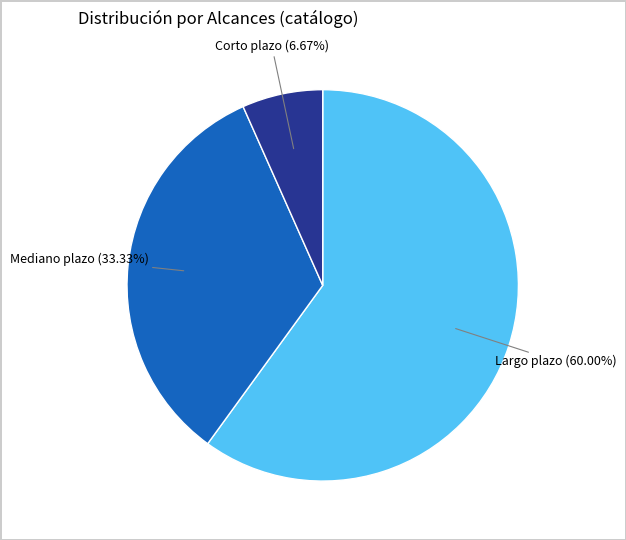

To the nearest percent, what percentage of the pie is Largo plazo?

60%